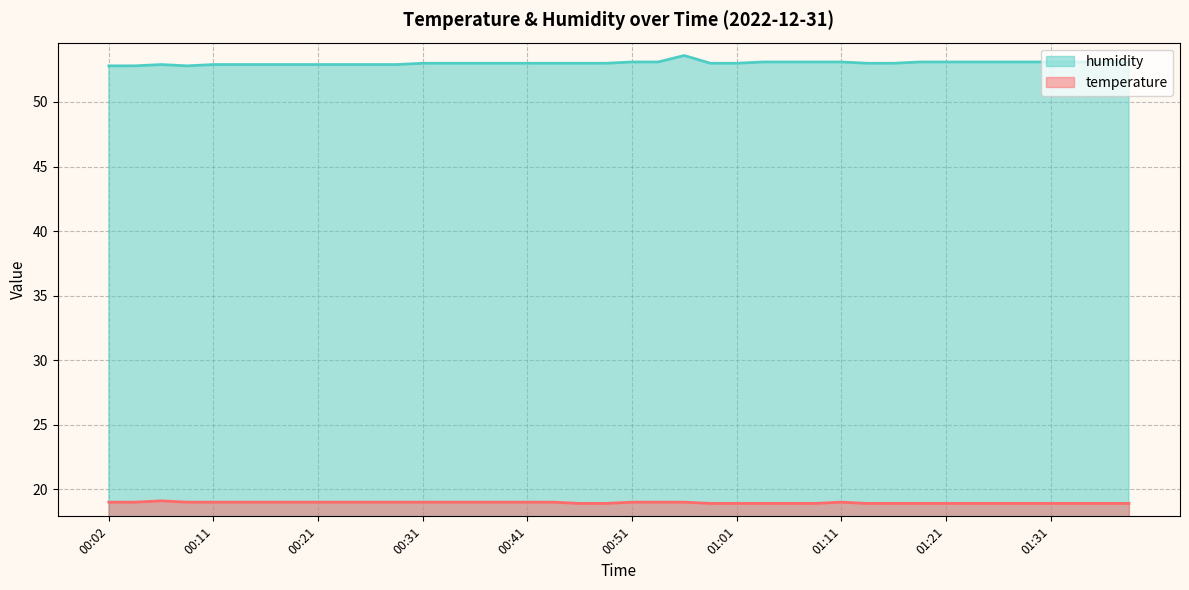

In humidity, how many points are lower than both neighbors (excluding endpoints)?

1